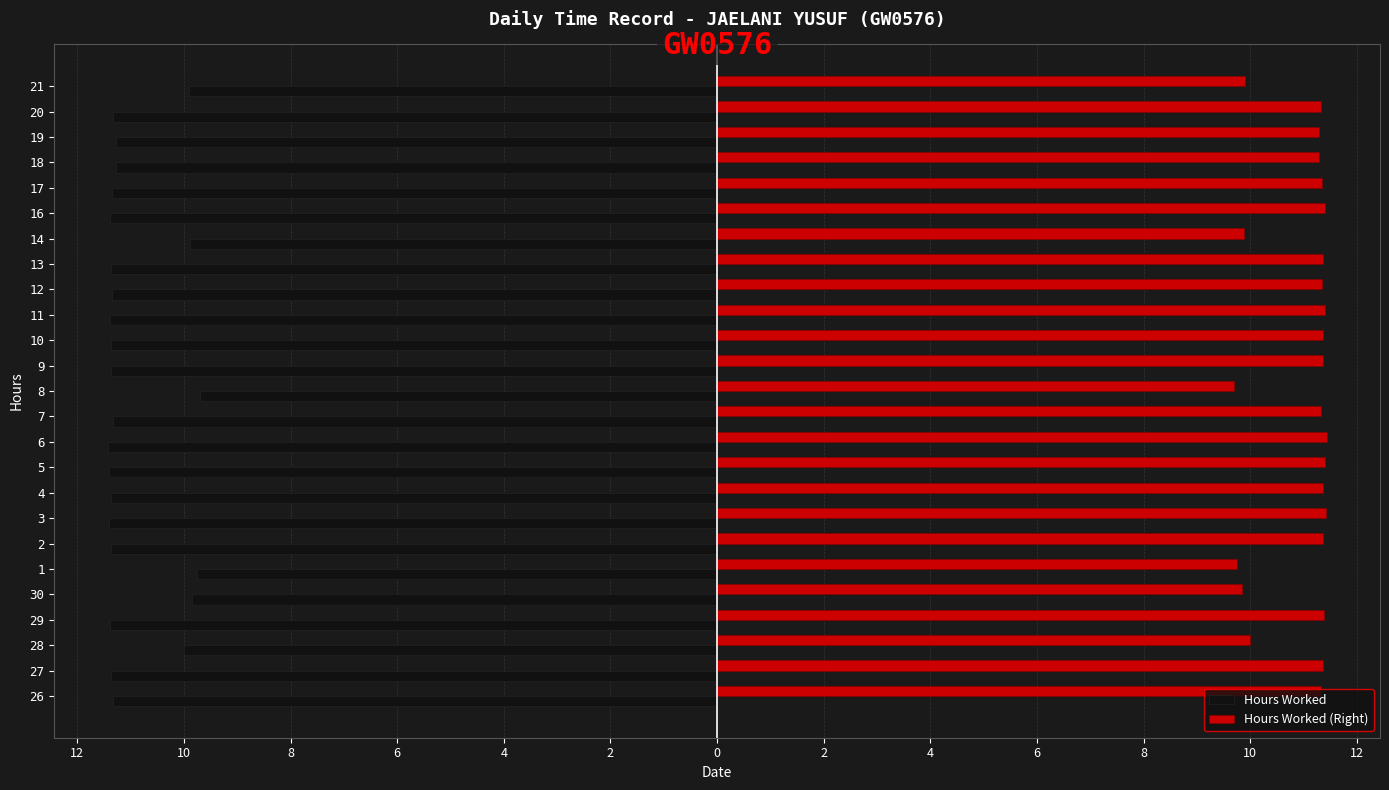

What are all the series names shown in the legend?

Hours Worked, Hours Worked (Right)